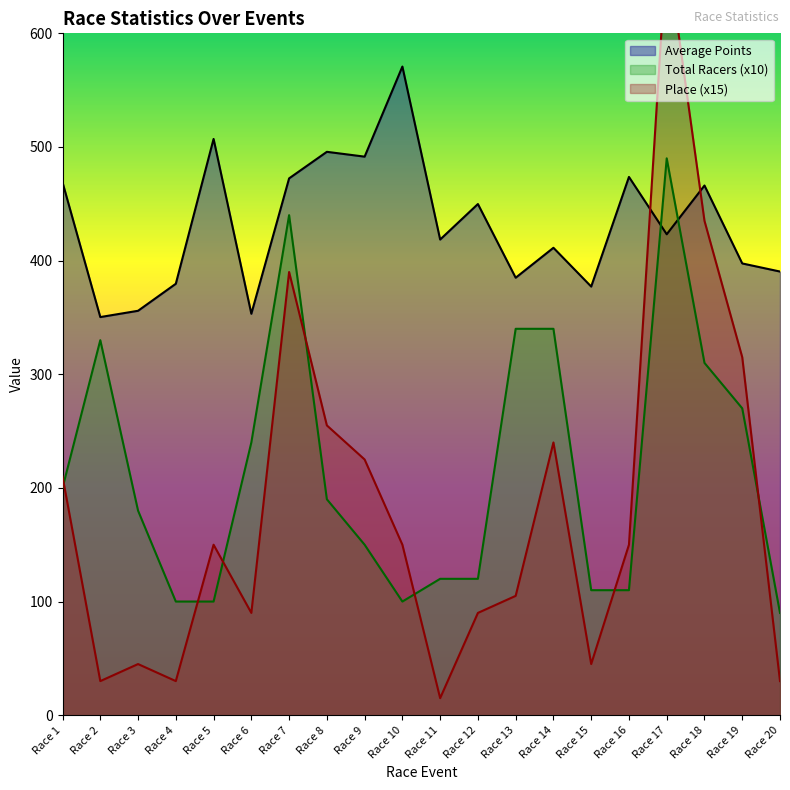

Which label corresponds to the smallest value in the chart?

Race 11